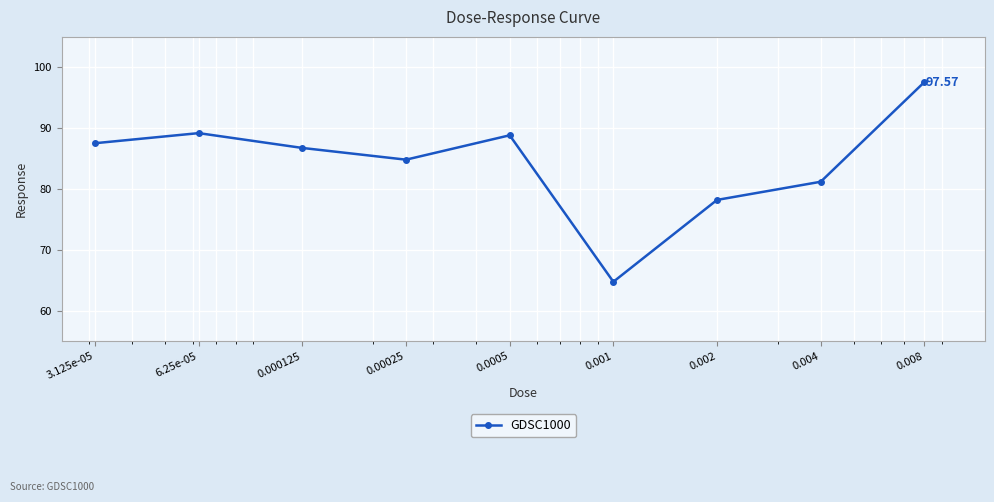

What is the average value?

84.3